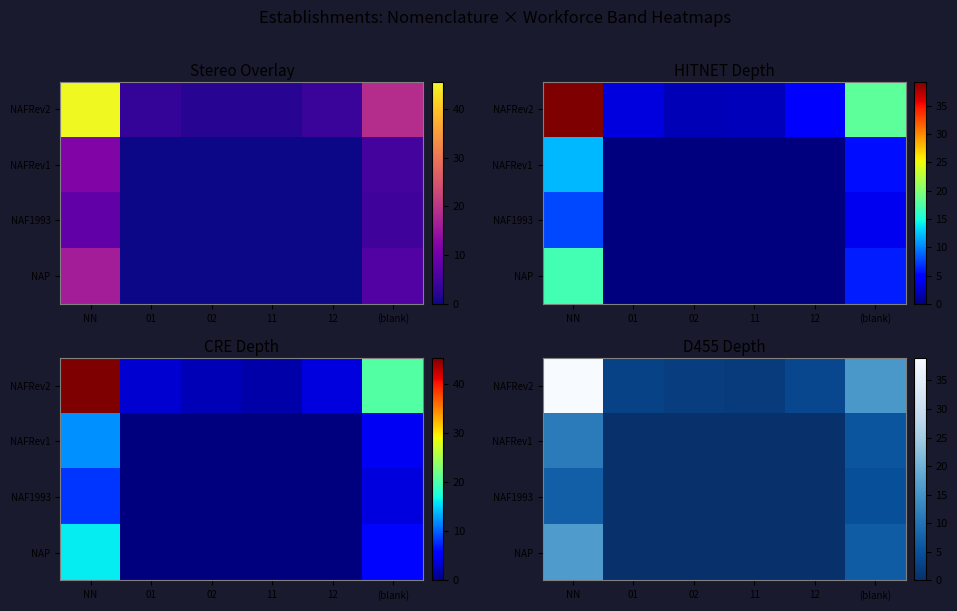

How many series are shown in this chart?

4